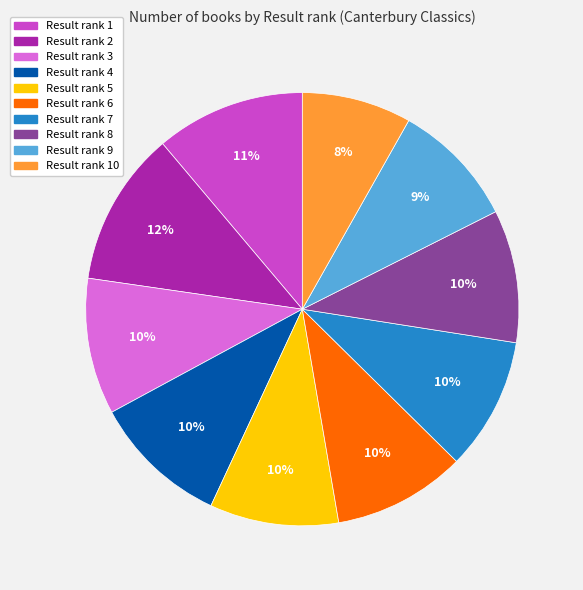

To the nearest percent, what is the average slice percentage?

10%